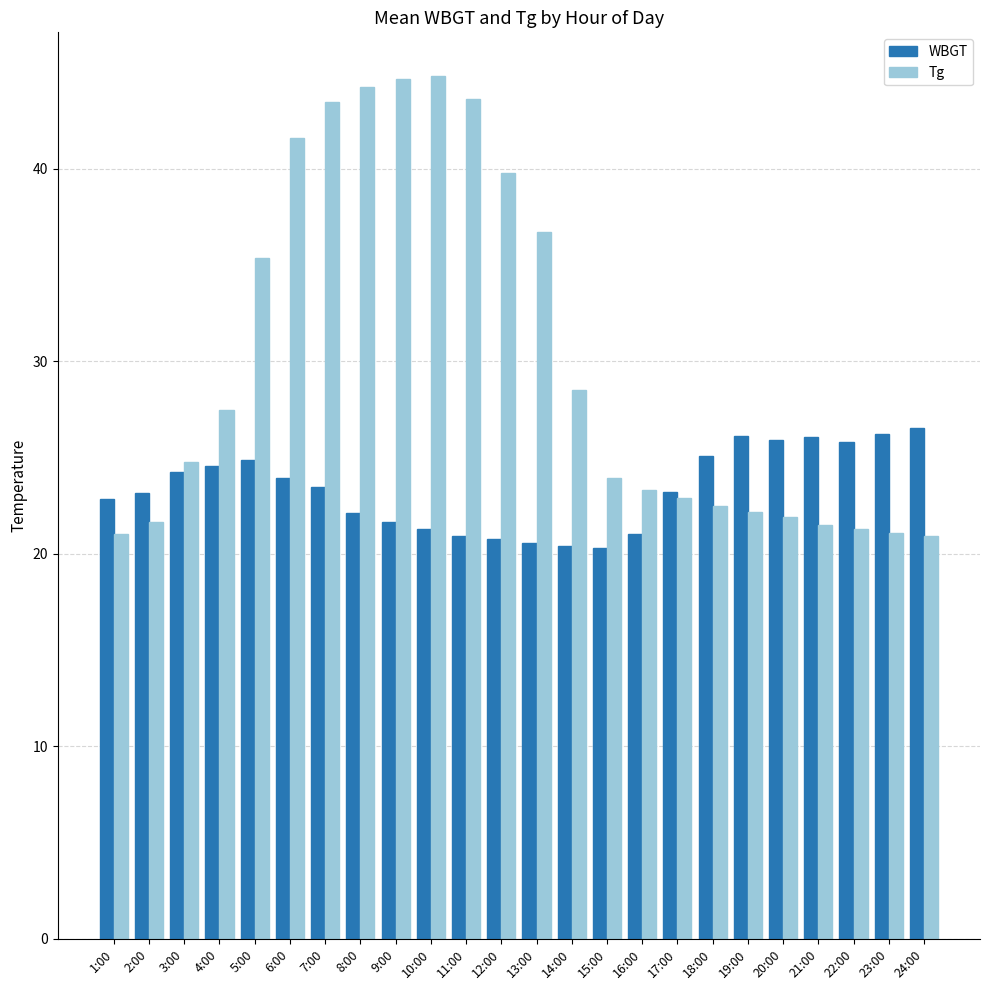

Which series changed the most between 8:00 and 14:00?

Tg